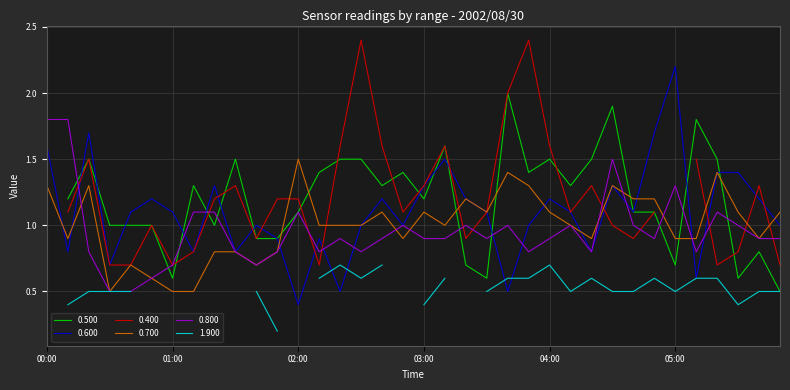

How many values in the 0.600 series are below 1?

11